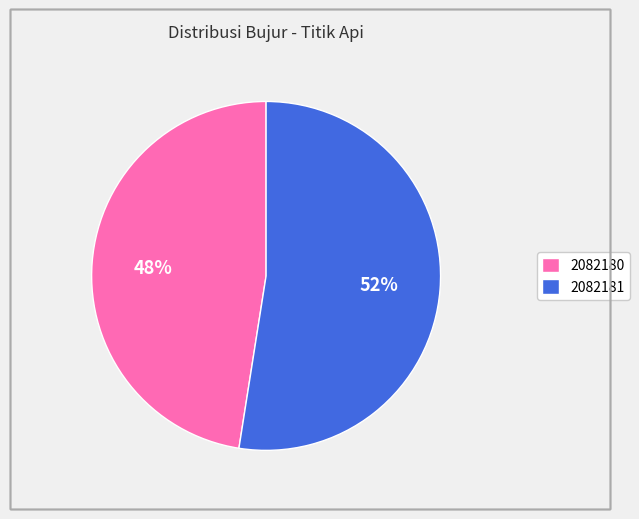

How many slices are in this pie chart?

2